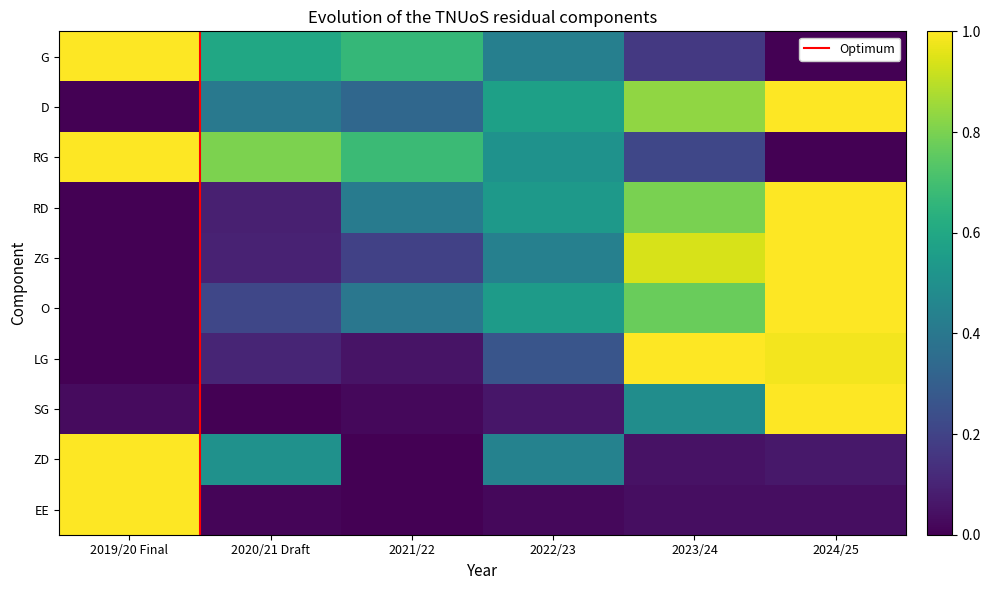

Is the value of ZD at 2019/20 Final greater than the value of RD at 2020/21 Draft?

Yes